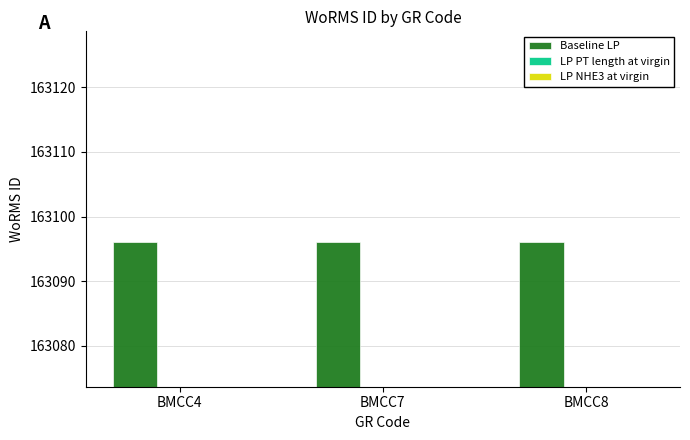

The LP NHE3 at virgin series shows 191037.6 at BMCC7. True or false?

False